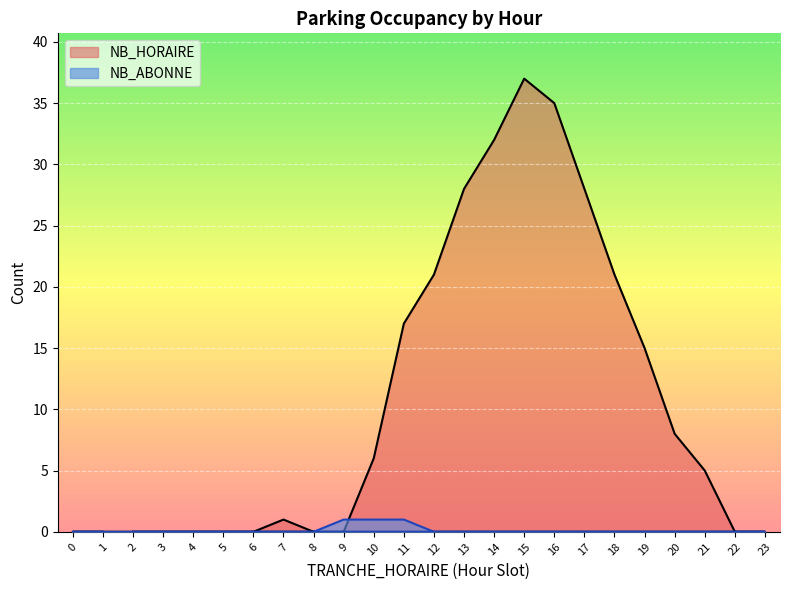

Which series ends up on top after the final intersection of NB_ABONNE and NB_HORAIRE?

NB_HORAIRE